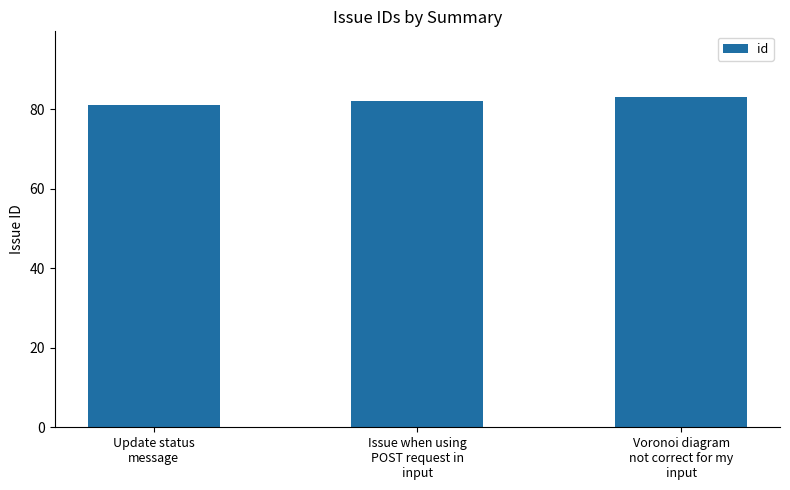

How many data points are less than 82?

1